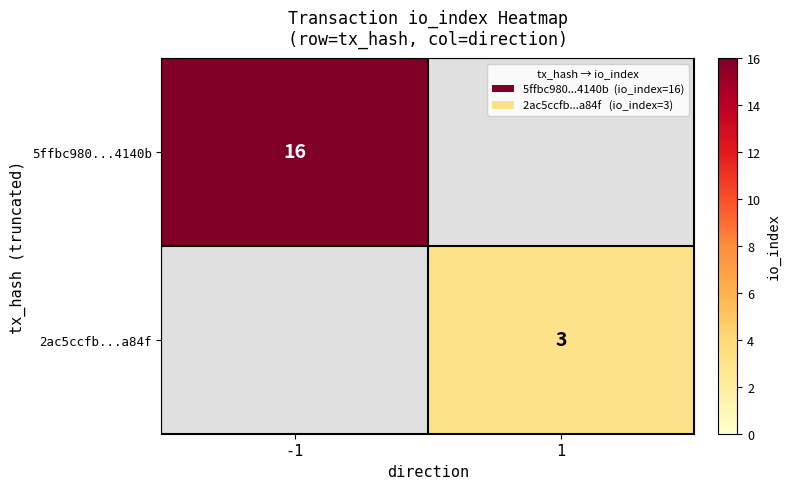

True or false: 2ac5ccfb...a84f has a value of 5 at 1.

False